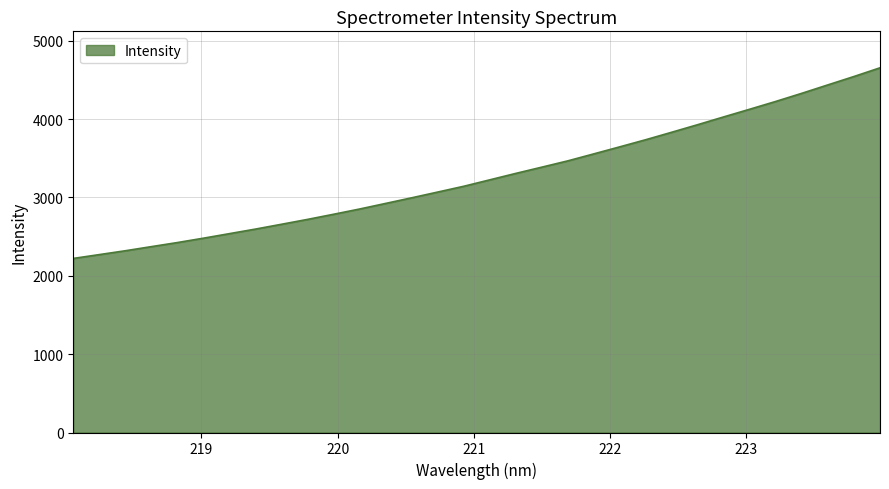

What is the difference between the maximum and minimum values?

2433.2